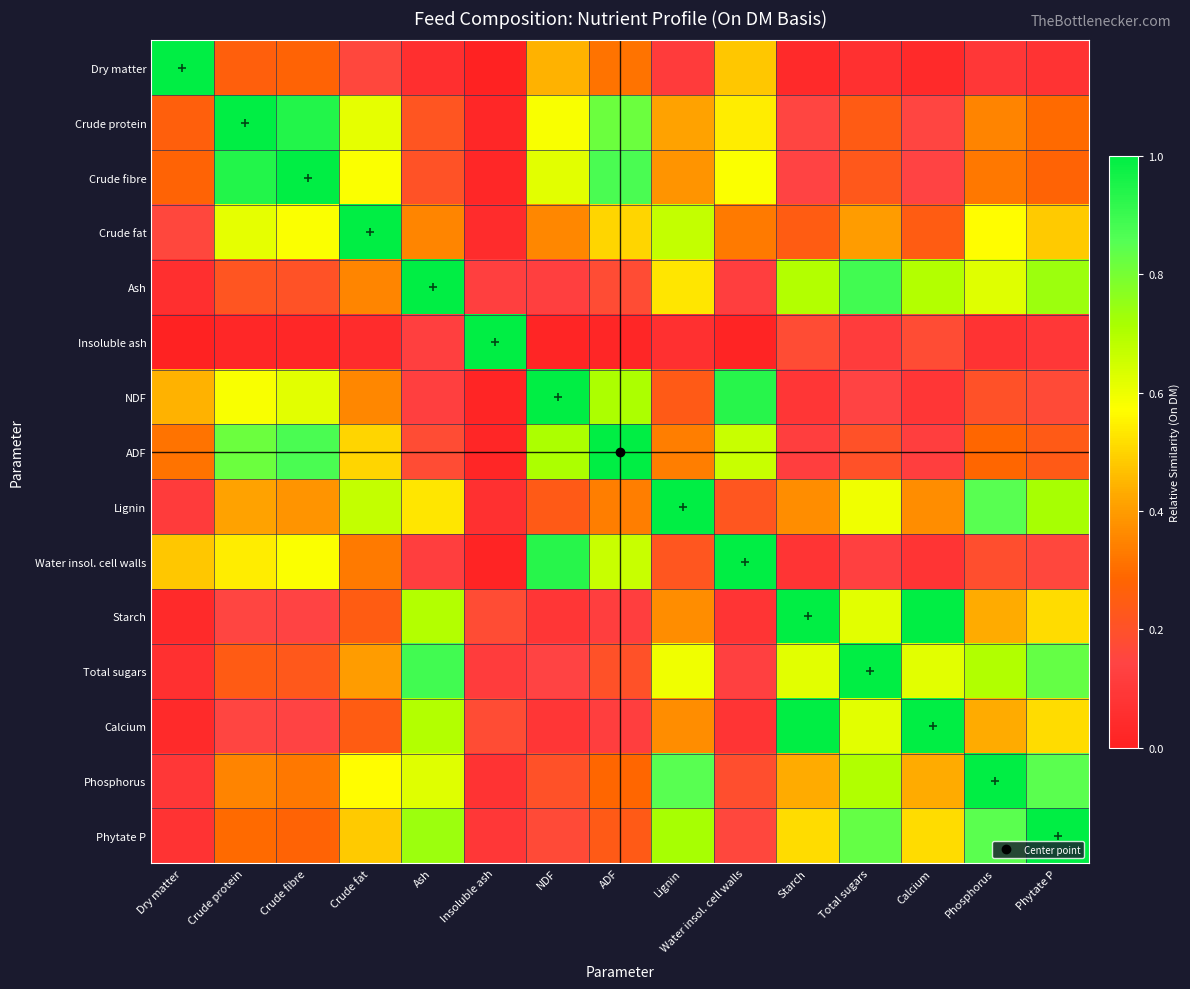

At how many categories does at least one series exceed 0?

15